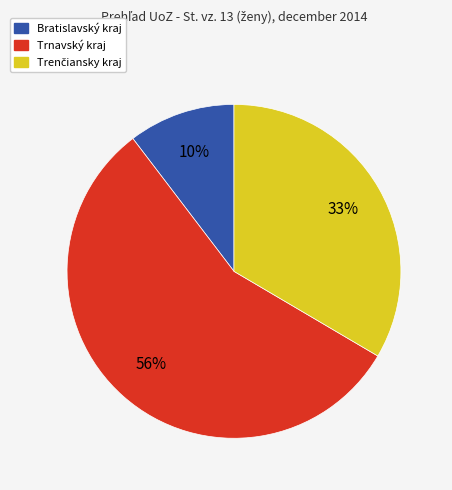

What percentage is the Bratislavský kraj slice, to the nearest percent?

10%